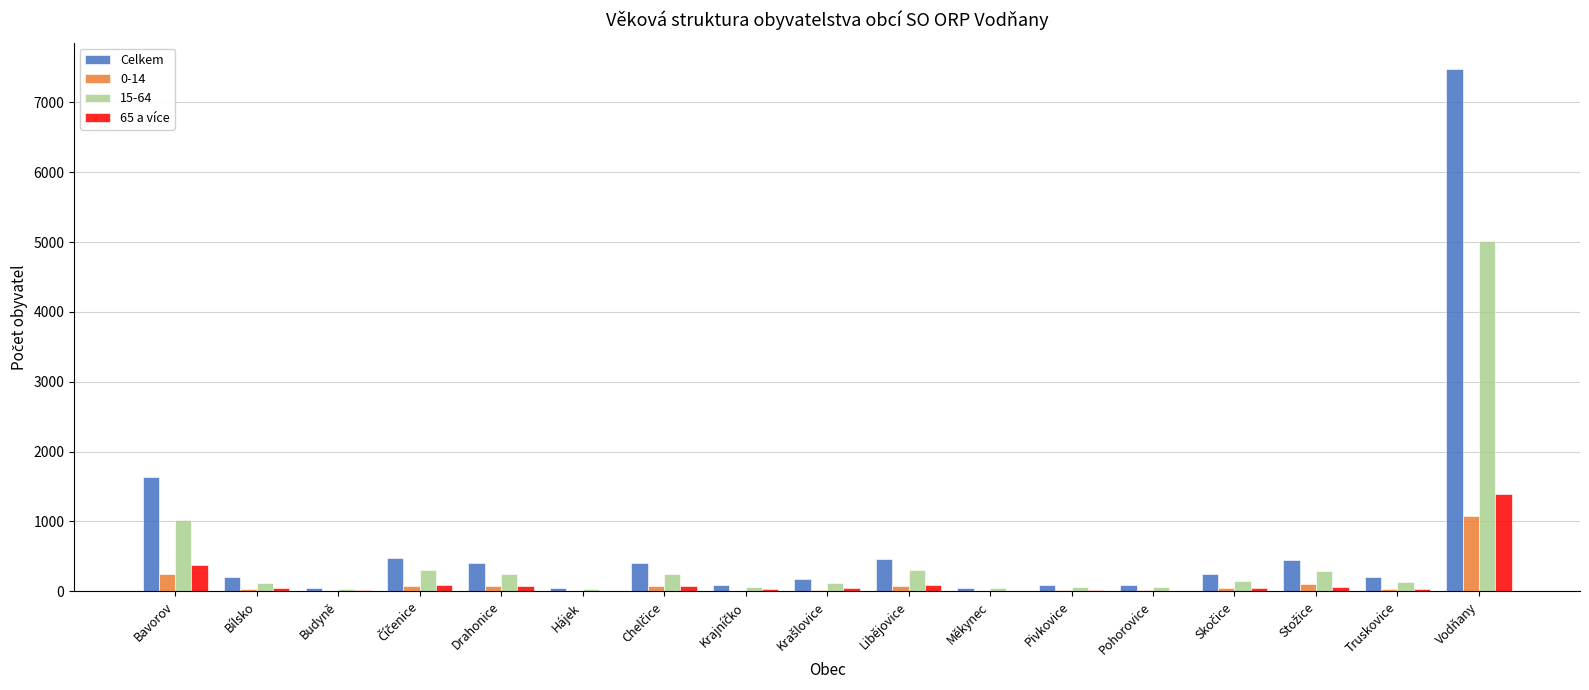

What is the sum of all Celkem values?

12580